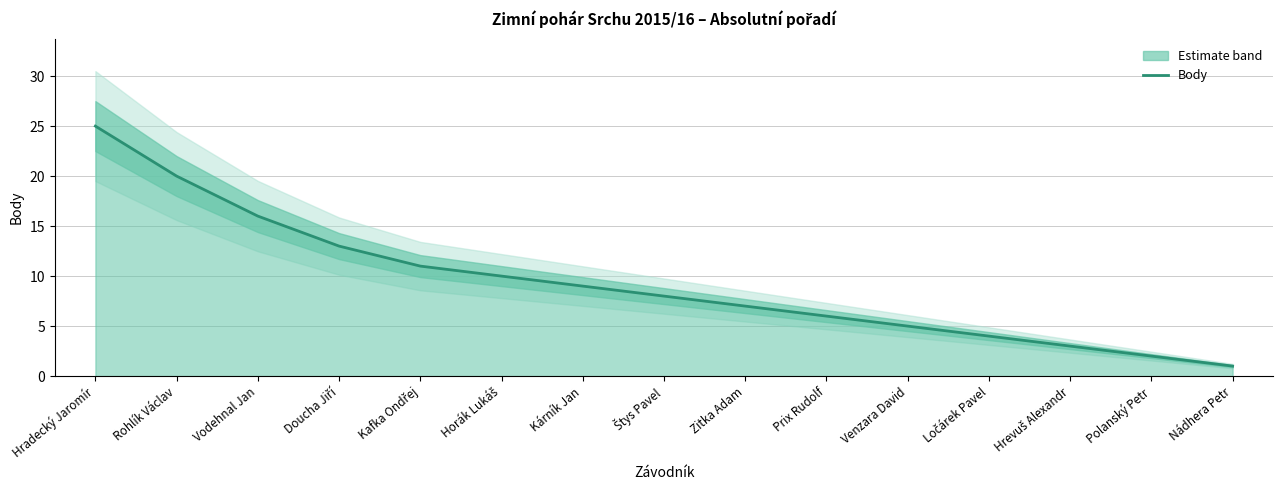

What is the average value?

9